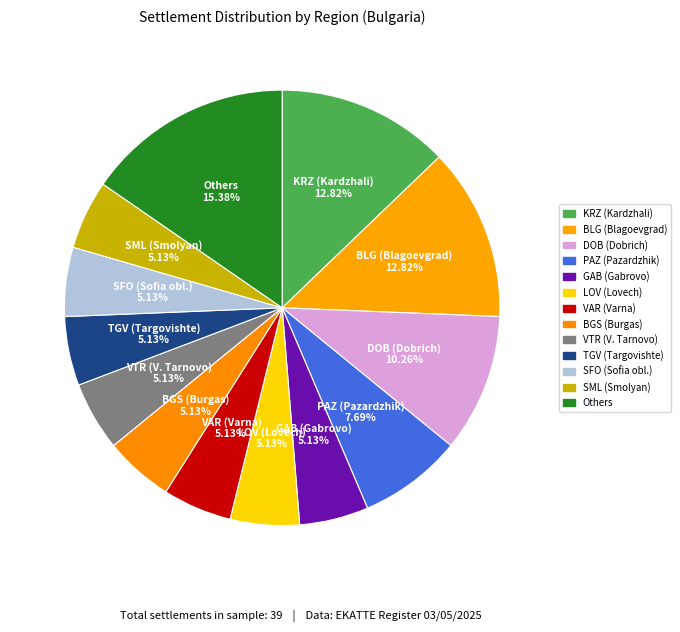

How many segments does this pie chart have?

13